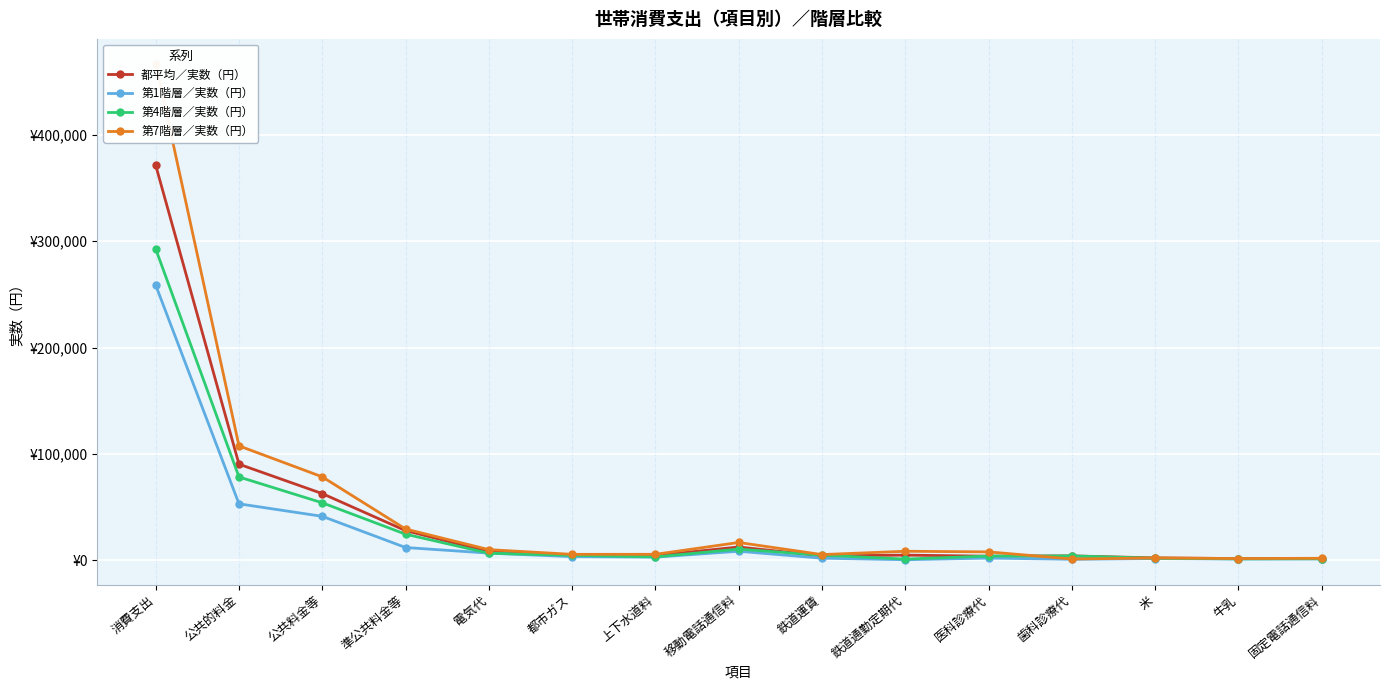

What is the difference between the maximum and minimum values in the 第7階層／実数（円） series?

466153